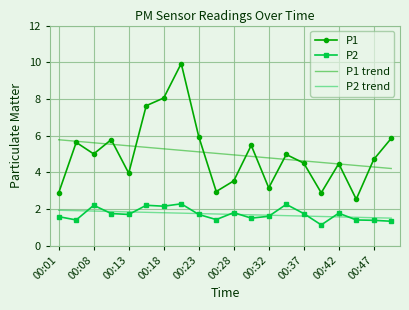

Which series has the largest range (max minus min)?

P1